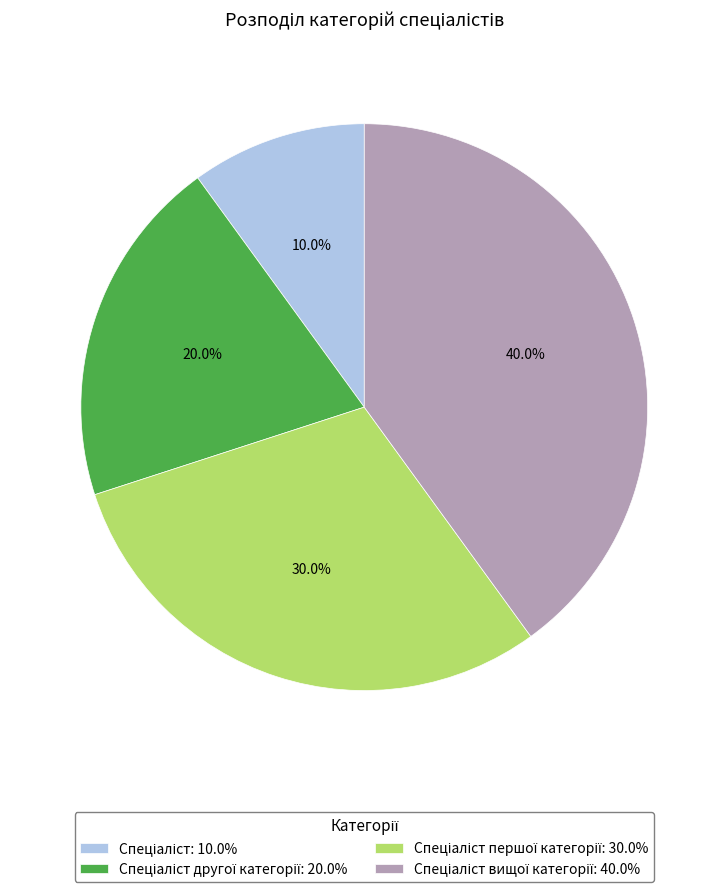

Does any single category account for the majority?

No